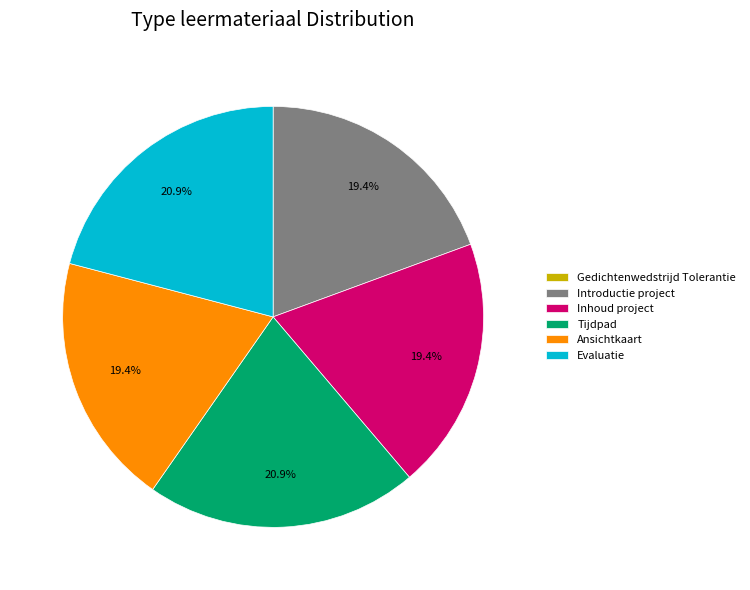

Do Ansichtkaart and Evaluatie together represent more than half of the pie?

No